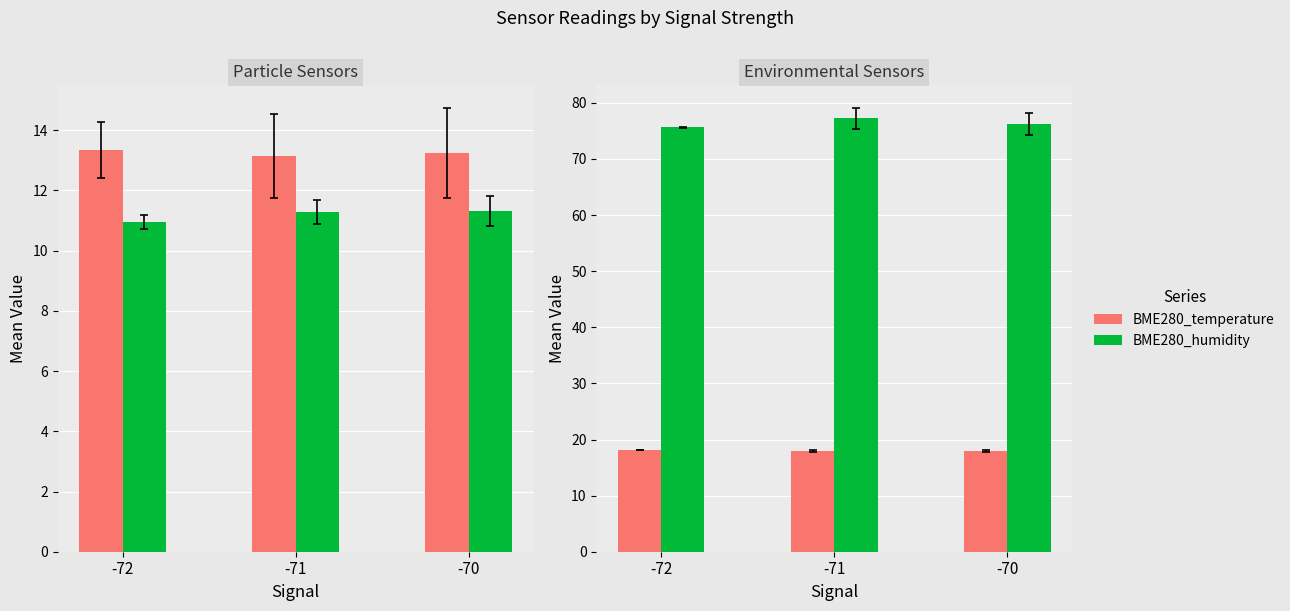

Between -72 and -70, which series saw the biggest shift?

BME280_humidity